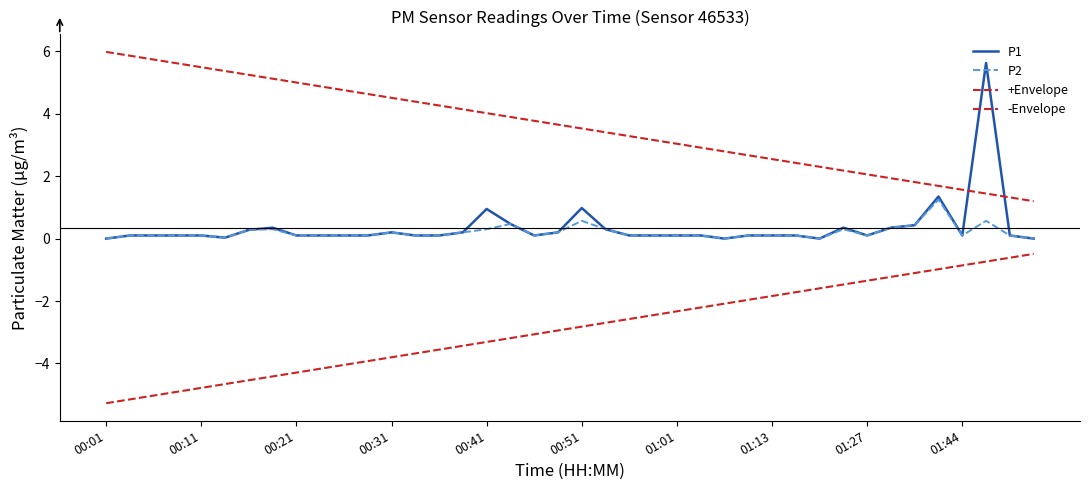

What is the average value of the +Envelope series?

3.6